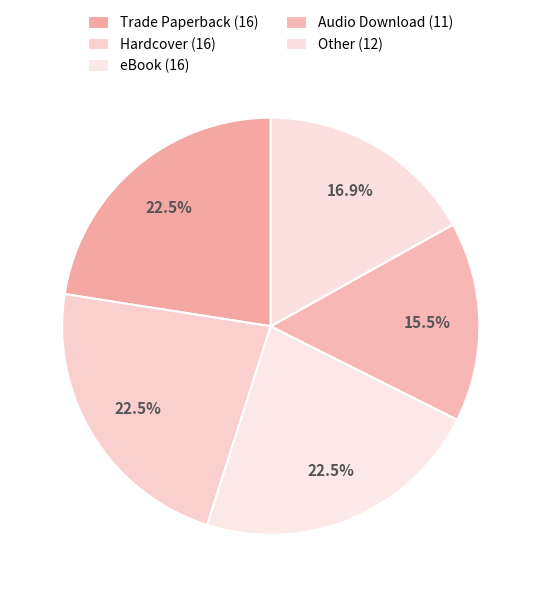

How many slices are in this pie chart?

5